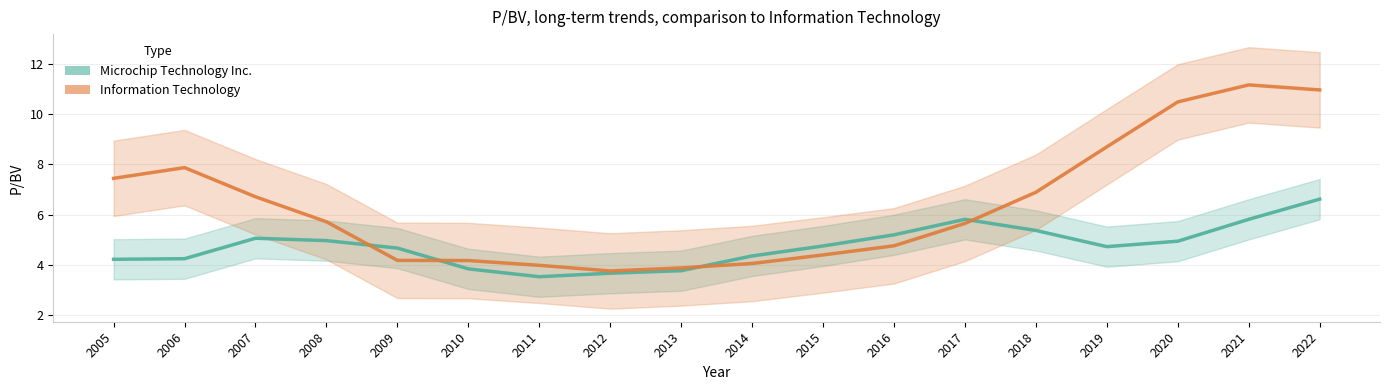

Is it true that Microchip Technology Inc. equals 5.8 at 2021?

True